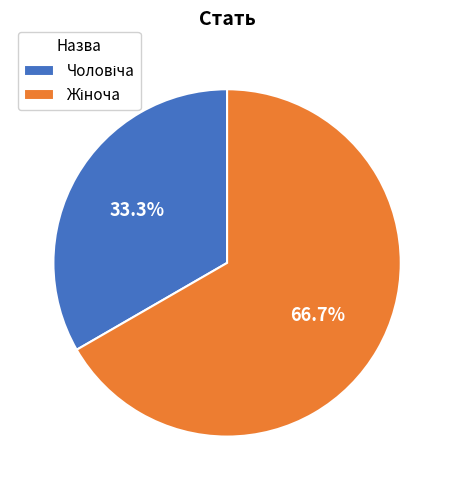

Is there a majority slice in this chart?

Yes